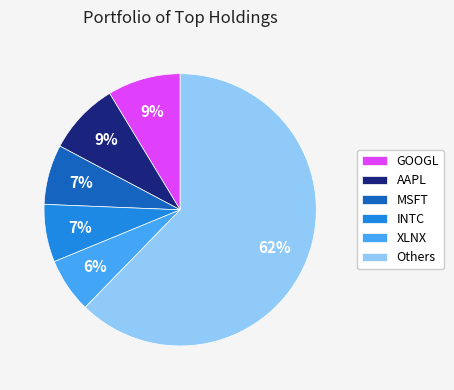

To the nearest percent, what is the difference between the largest and smallest slice percentages?

56%